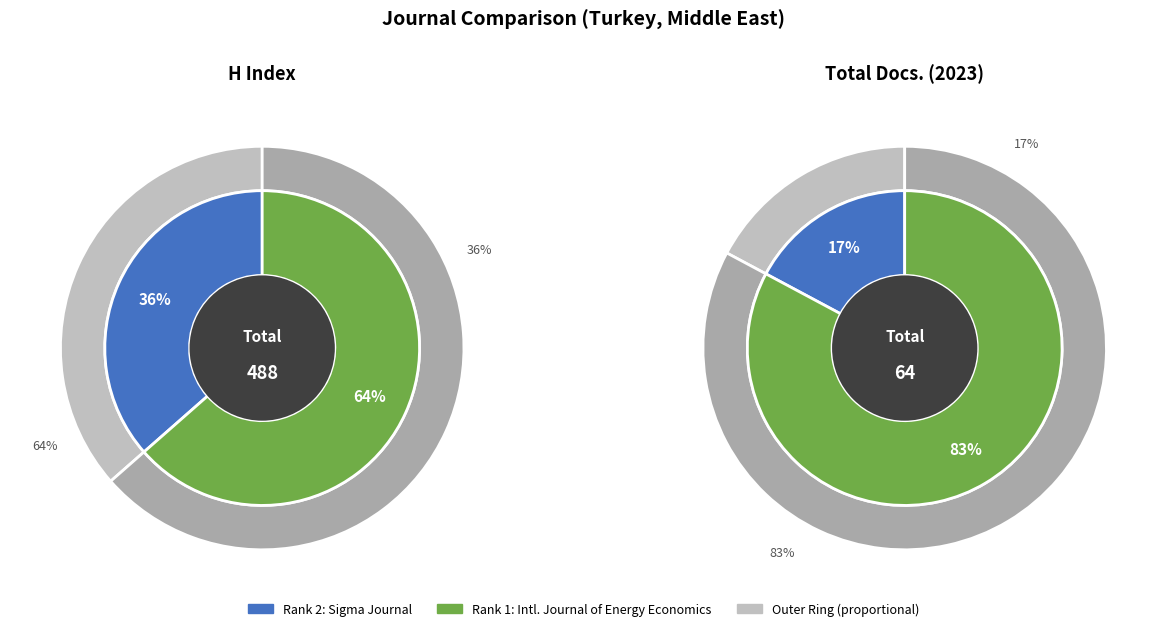

To the nearest percent, what is the combined percentage of Sigma Journal of Engineering and International Journal of Energy Economics?

100%